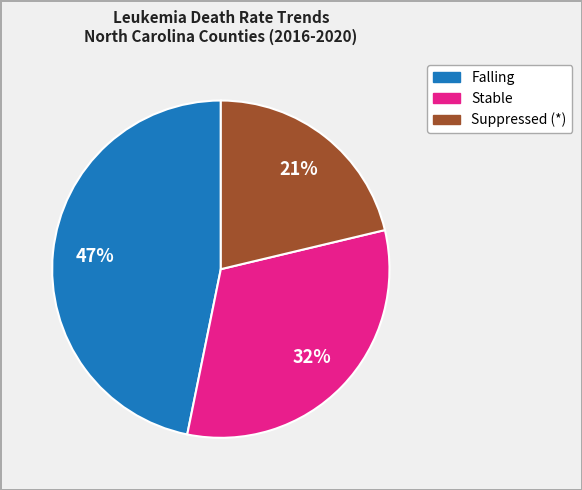

Is the sum of Suppressed (*) and Falling greater than half?

Yes